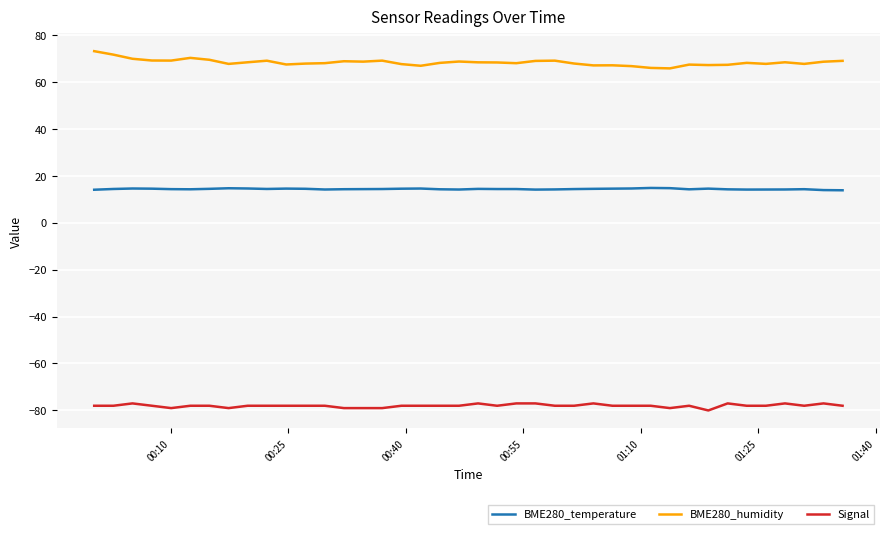

What is the difference between the maximum and minimum values in the BME280_humidity series?

7.3